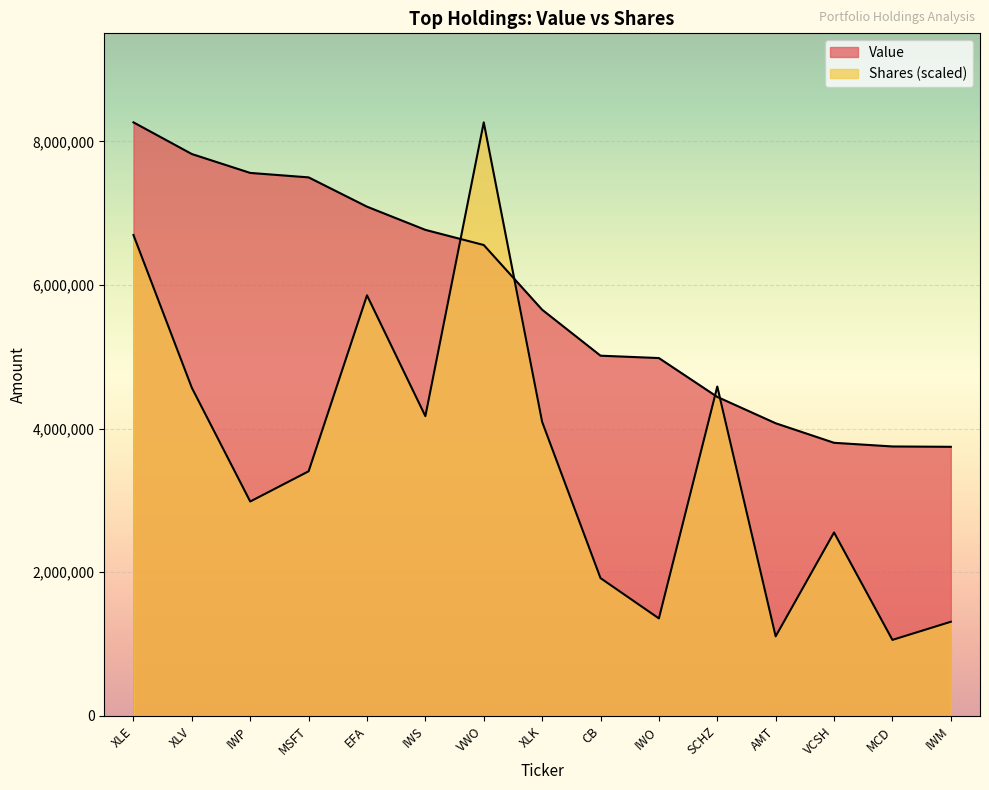

Reading left to right, transcribe all the data shown in this chart.

Value: 8265000.0	7824000.0	7561000.0	7499000.0	7091000.0	6768000.0	6557000.0	5656000.0	5016000.0	4983000.0	4442000.0	4075000.0	3803000.0	3752000.0	3747000.0
Shares or principal amount: 6696020.3	4568458.6	2985443.4	3406188.0	5856459.8	4173910.2	8265000.0	4094571.9	1918689.4	1357375.3	4586351.3	1107789.2	2554466.9	1058397.0	1311036.6